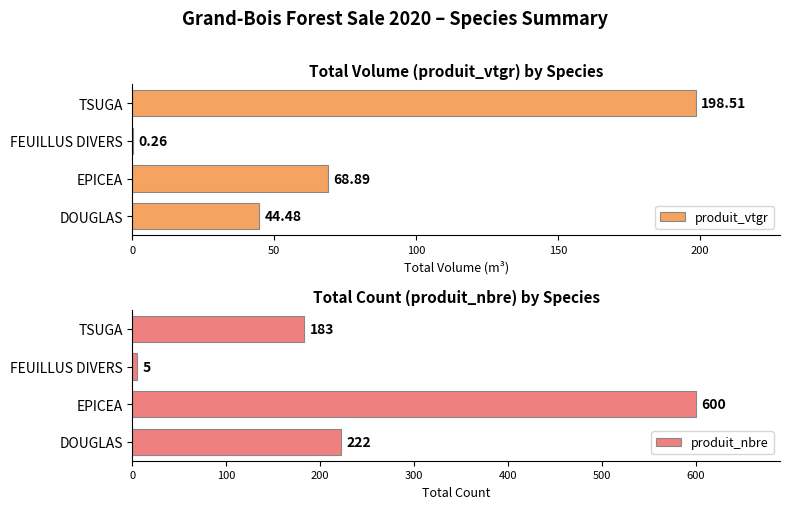

Is it true that produit_nbre equals 328.2 at TSUGA?

False